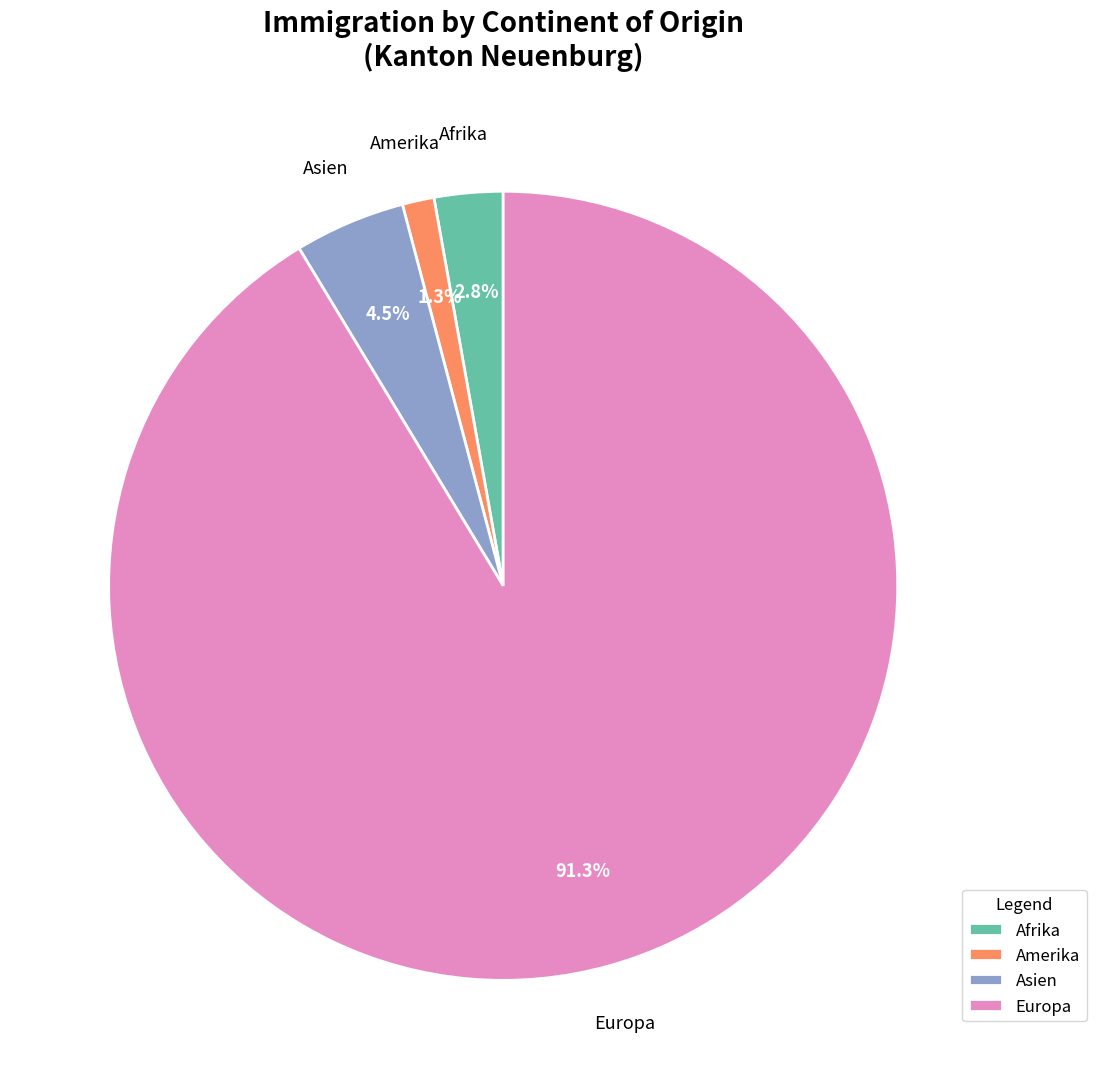

Between Asien and Amerika, which is larger?

Asien